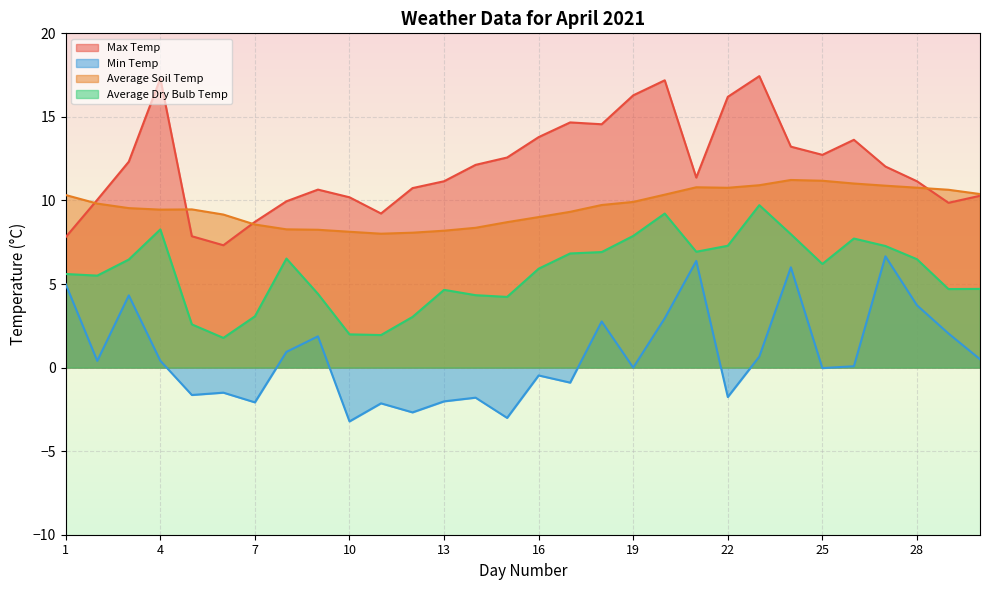

What is the maximum value shown in the chart?

17.4